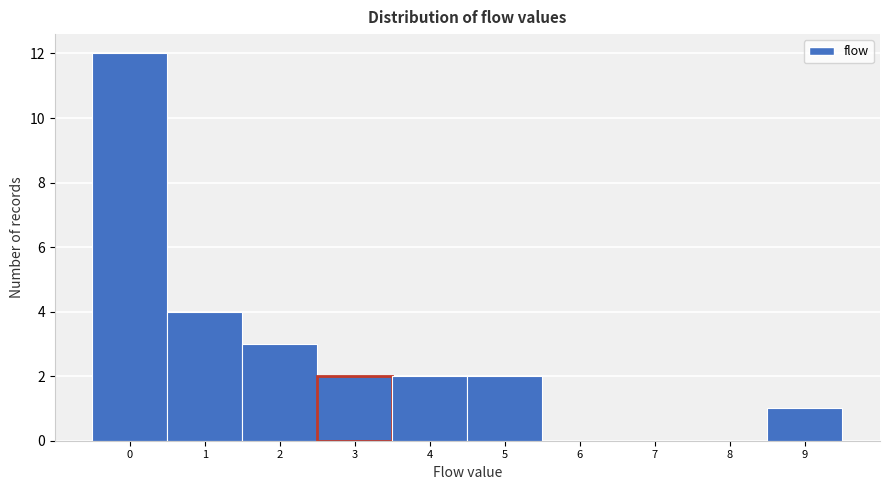

Reading left to right, list every bar in this chart as the range it spans on the x-axis followed by its height. The values are not printed on the chart, so give them approximately, as read against the axis.

-0.5 to 0.5: 12
0.5 to 1.5: 4
1.5 to 2.5: 3
2.5 to 3.5: 2
3.5 to 4.5: 2
4.5 to 5.5: 2
5.5 to 6.5: 0
6.5 to 7.5: 0
7.5 to 8.5: 0
8.5 to 9.5: 1